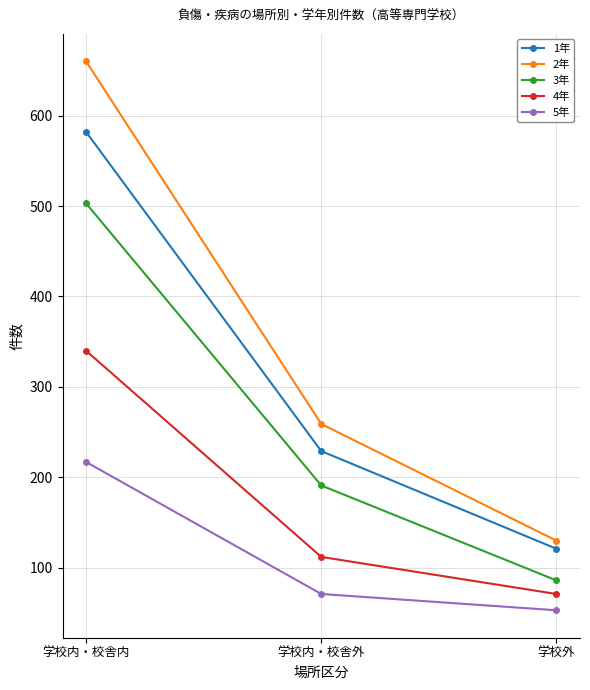

What is the value of the 5年 point at the 3rd from the left?

53